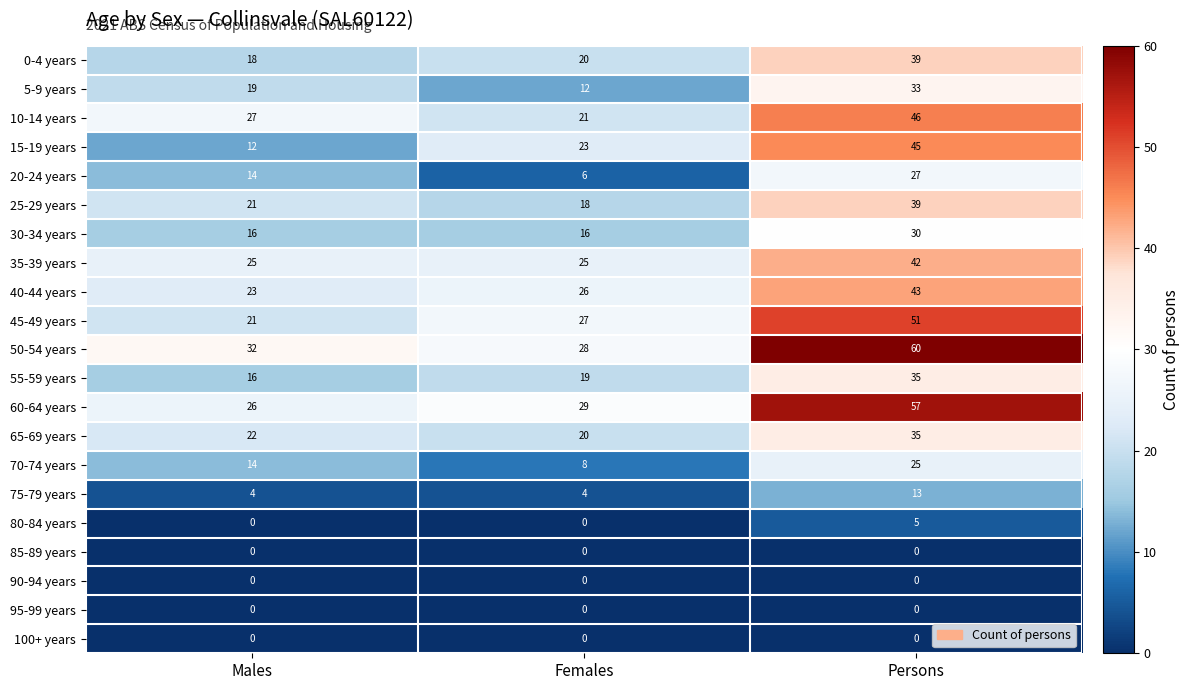

Which series changed the most between Males and Females?

15-19 years